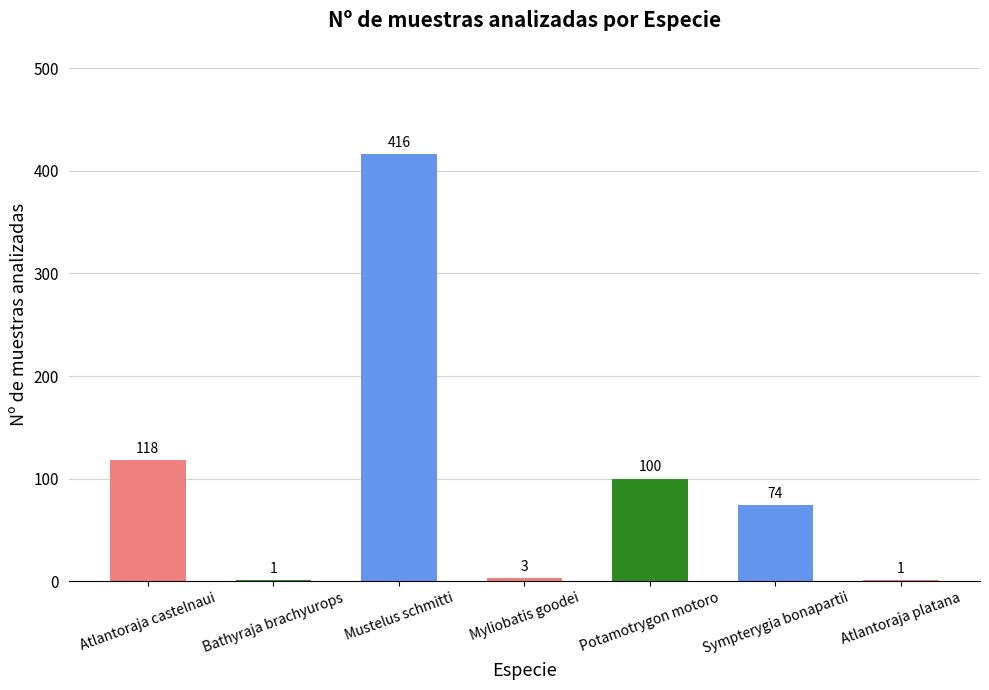

The value at Potamotrygon motoro is 100. True or false?

True